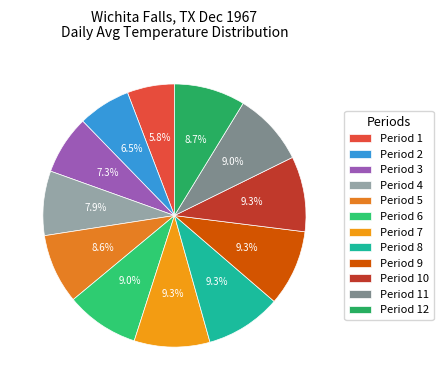

Is there a majority slice in this chart?

No